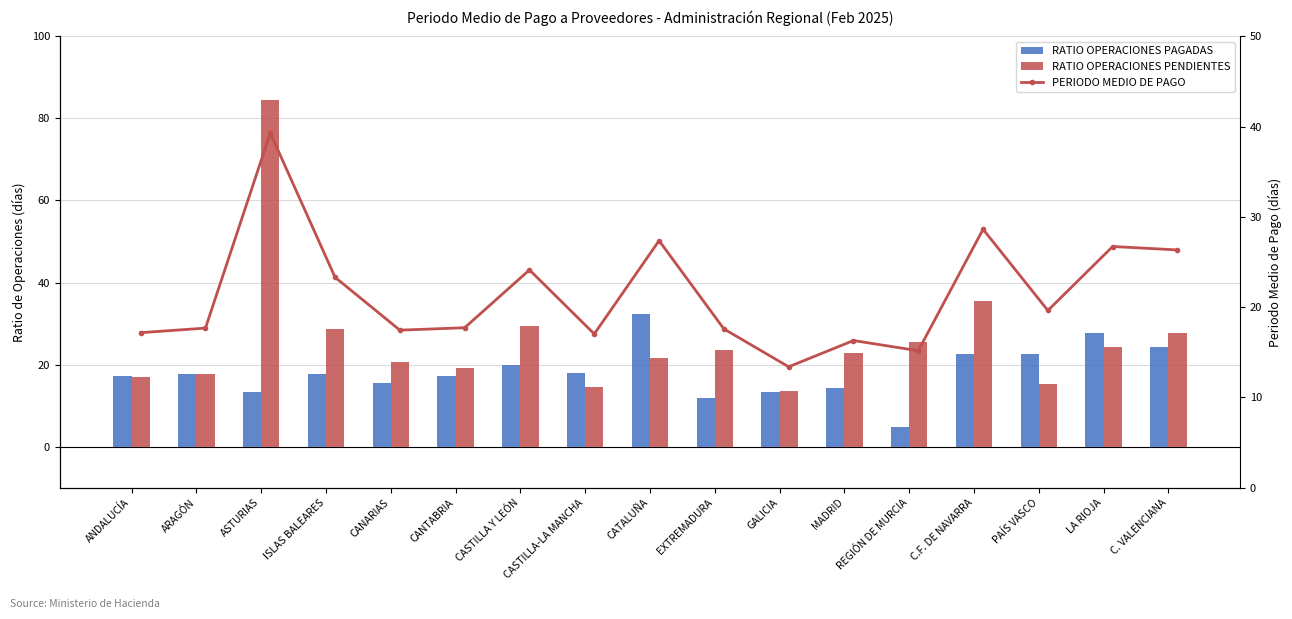

Is it true that PERIODO MEDIO DE PAGO equals 24.4 at CANARIAS?

False